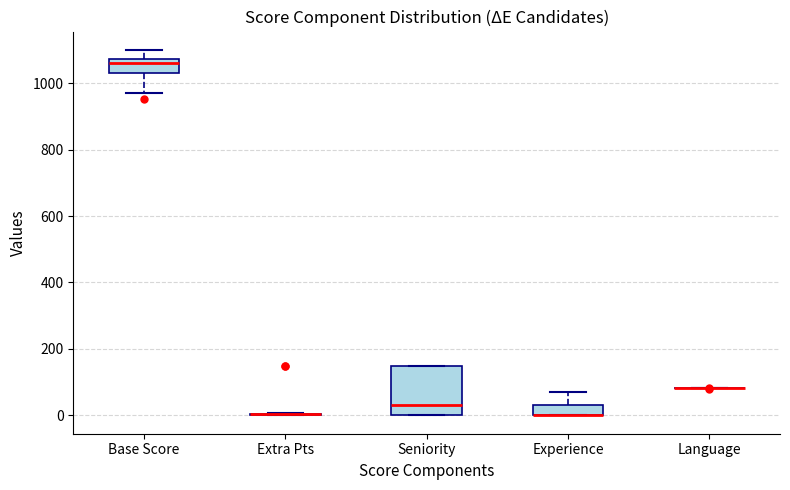

Which box is the tallest, from its lower edge to its upper edge?

Seniority